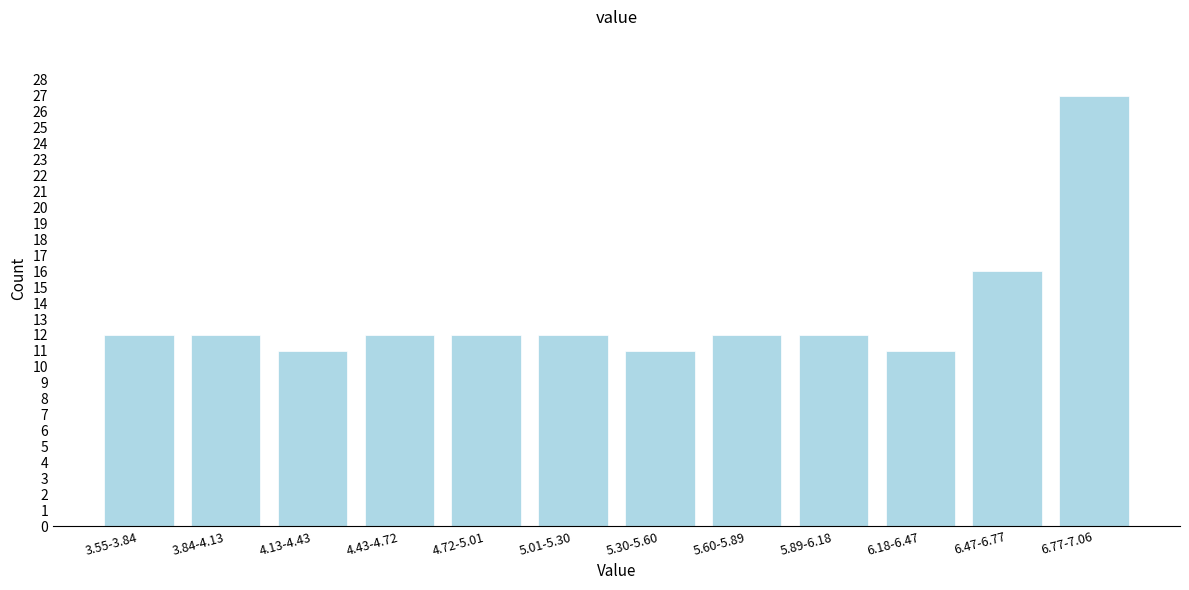

Reading right to left, what are all the values shown in this chart?

6.77-7.06=27	6.47-6.77=16	6.18-6.47=11	5.89-6.18=12	5.60-5.89=12	5.30-5.60=11	5.01-5.30=12	4.72-5.01=12	4.43-4.72=12	4.13-4.43=11	3.84-4.13=12	3.55-3.84=12